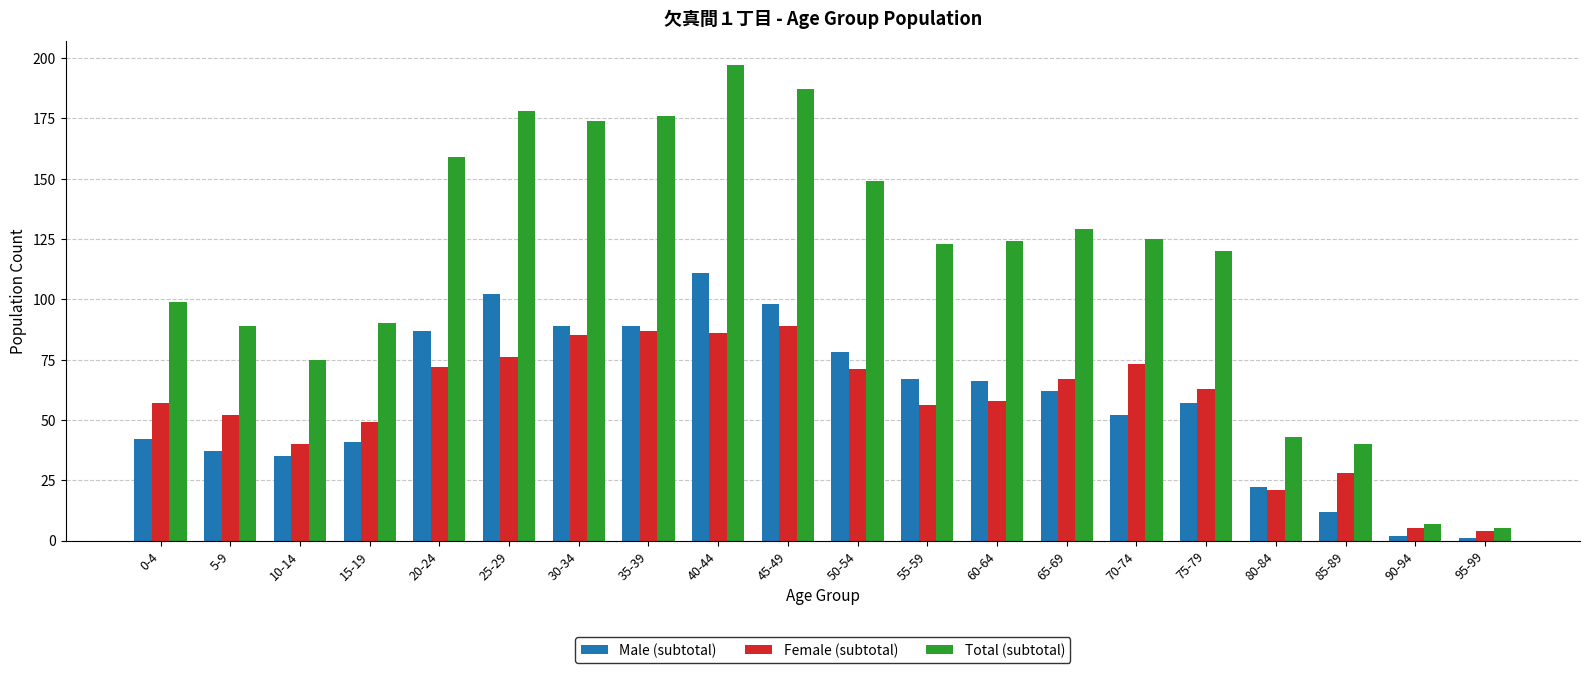

At how many categories does at least one series exceed 142?

7